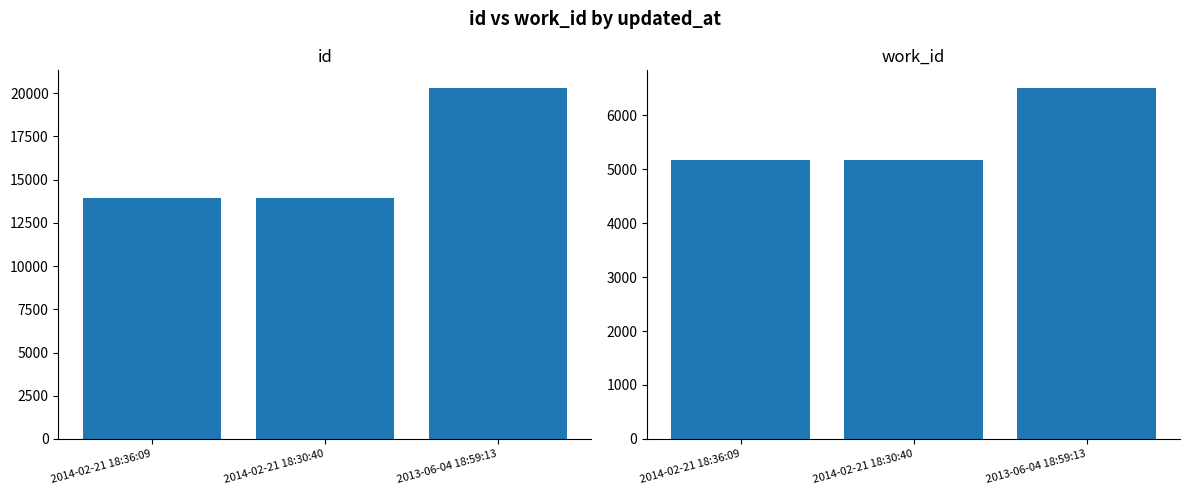

What is the difference between the maximum and minimum values in the work_id series?

1328